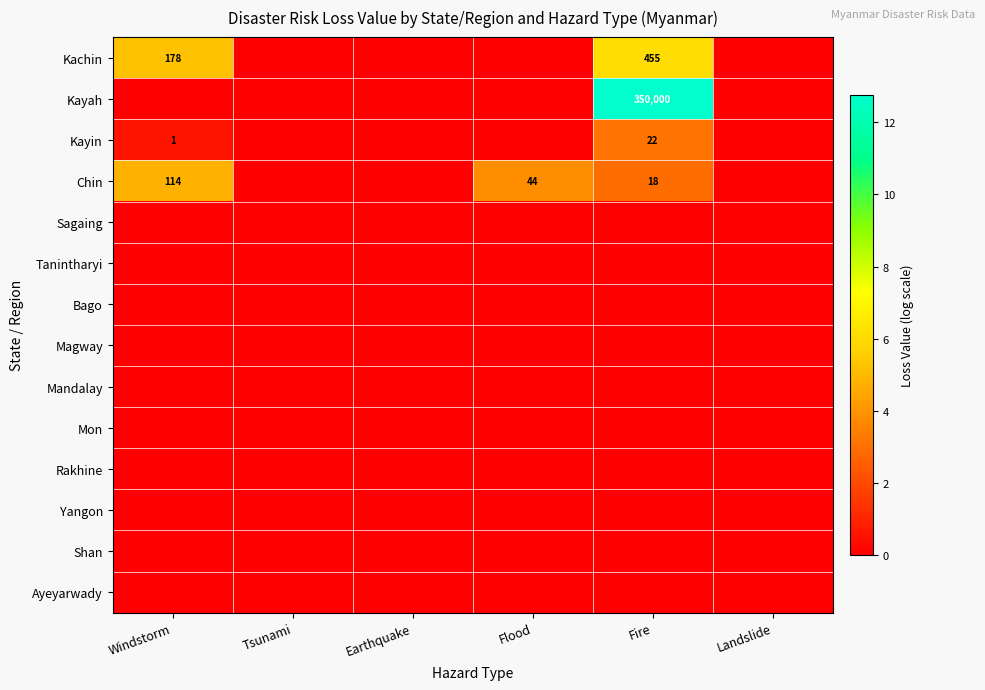

Which series changed the most between Windstorm and Fire?

Kayah